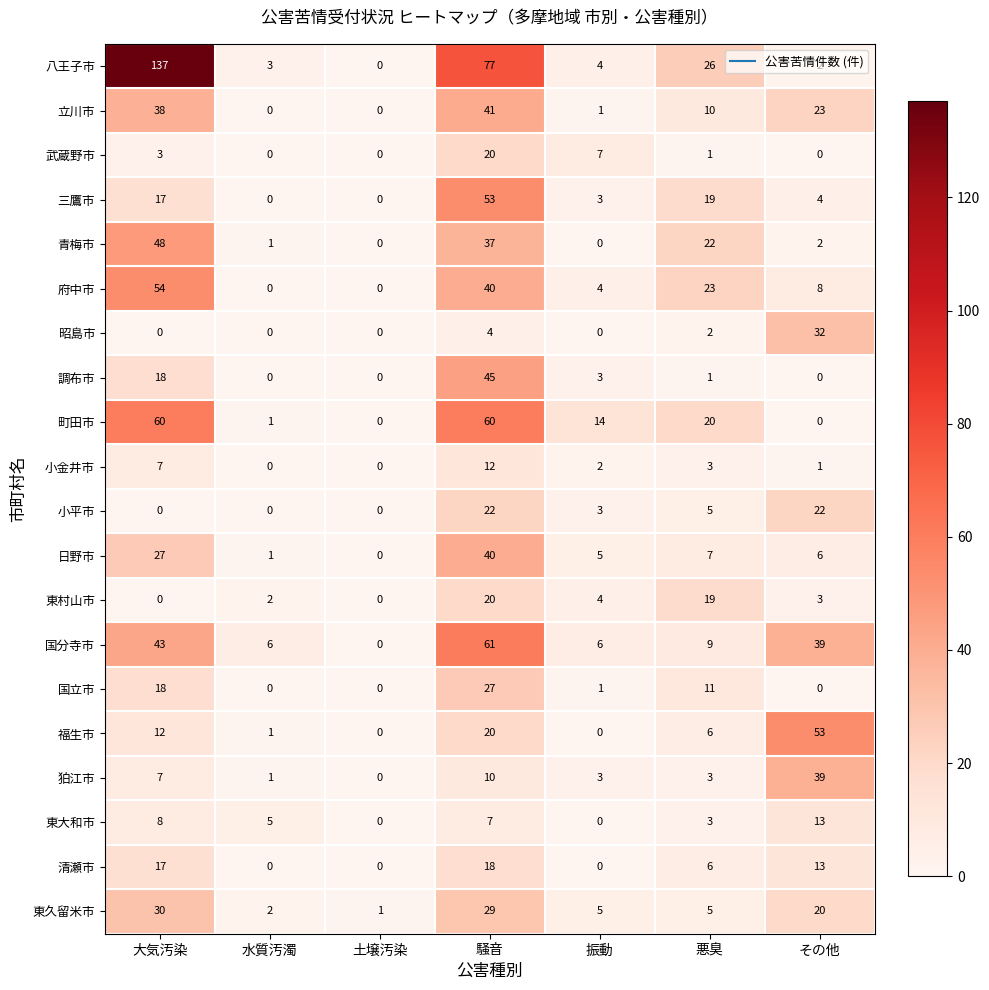

Count the number of categories in the chart.

7